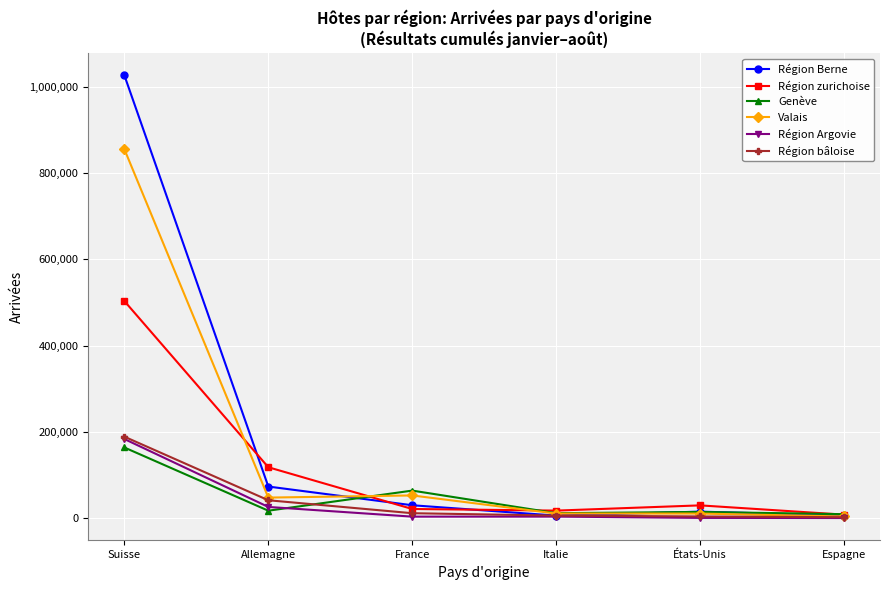

Which category has the highest value in the Région Argovie series?

Suisse